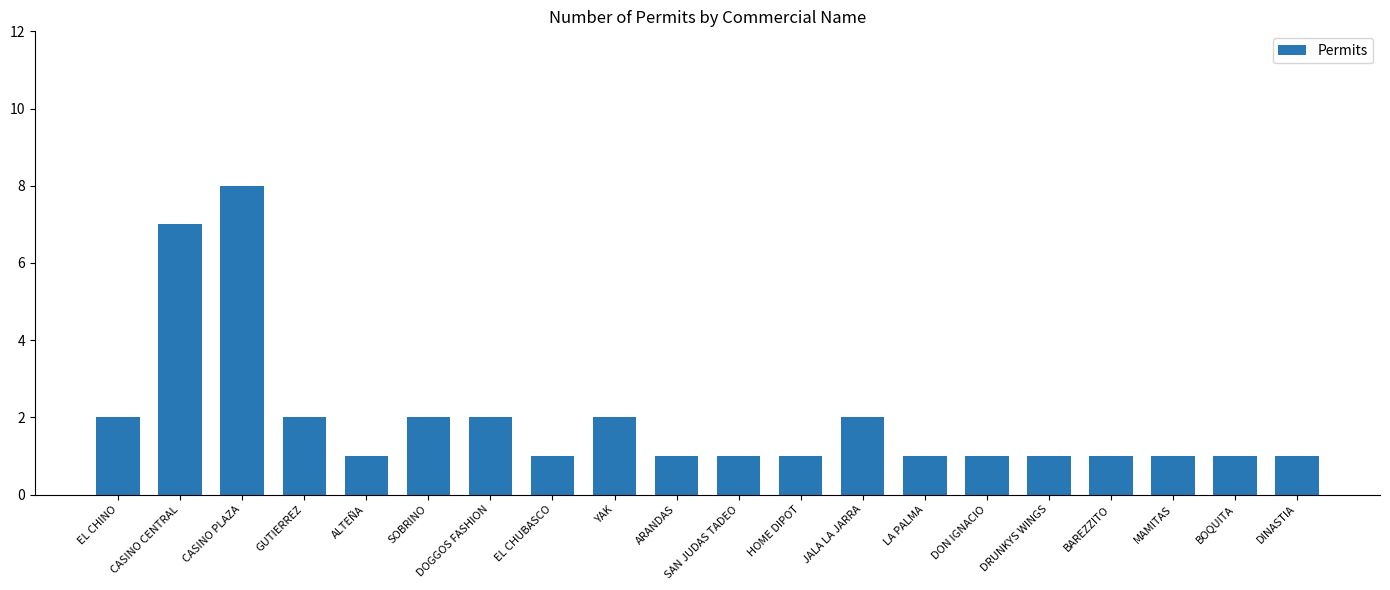

The value at EL CHINO is 2. True or false?

True